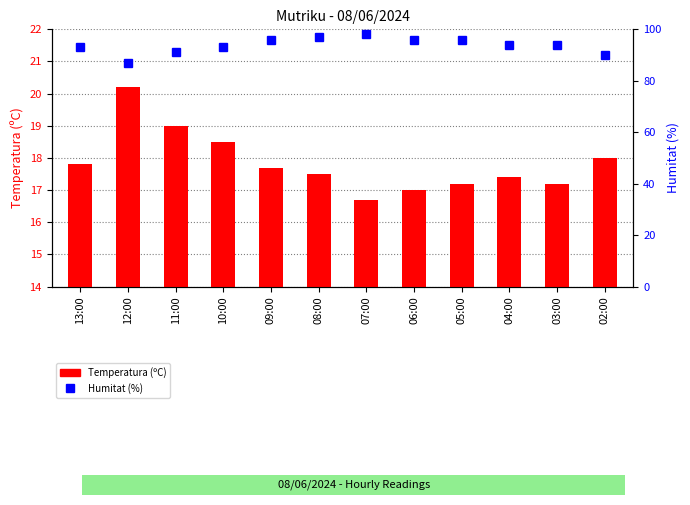

What is the difference between the Humitat (%) values at 12:00 and 13:00?

6.0